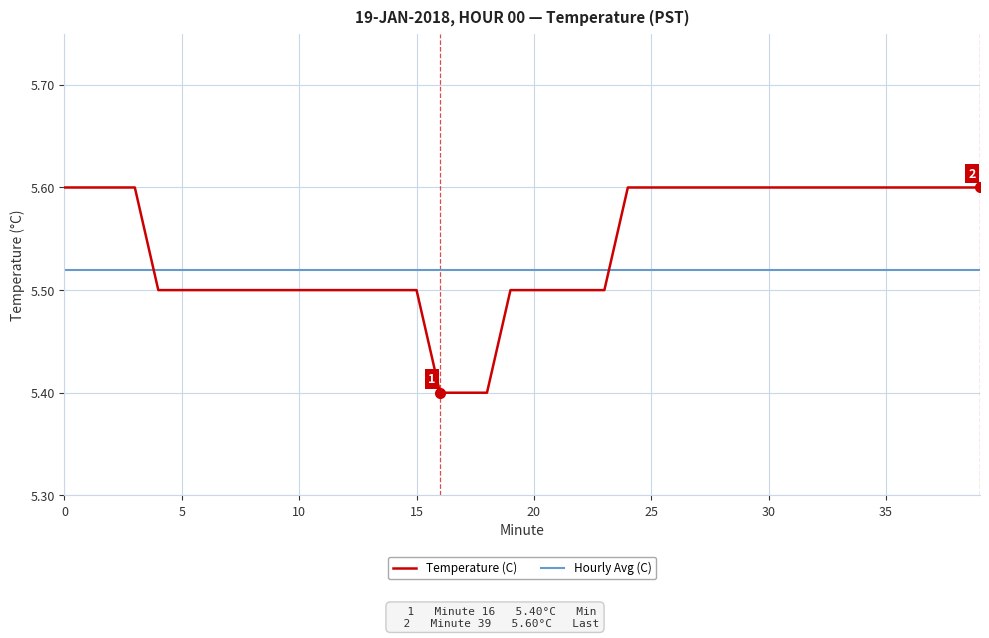

Rank the series by their average value, from highest to lowest.

Temperature (C), Hourly Avg (C)